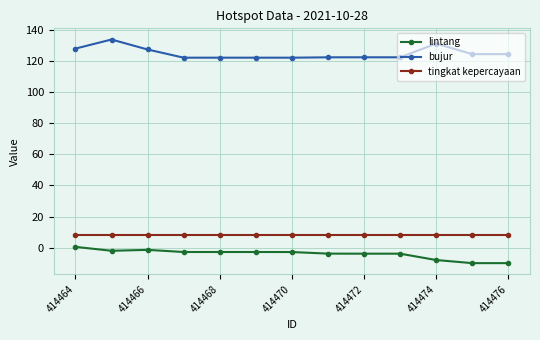

What is the greatest value displayed?

133.9